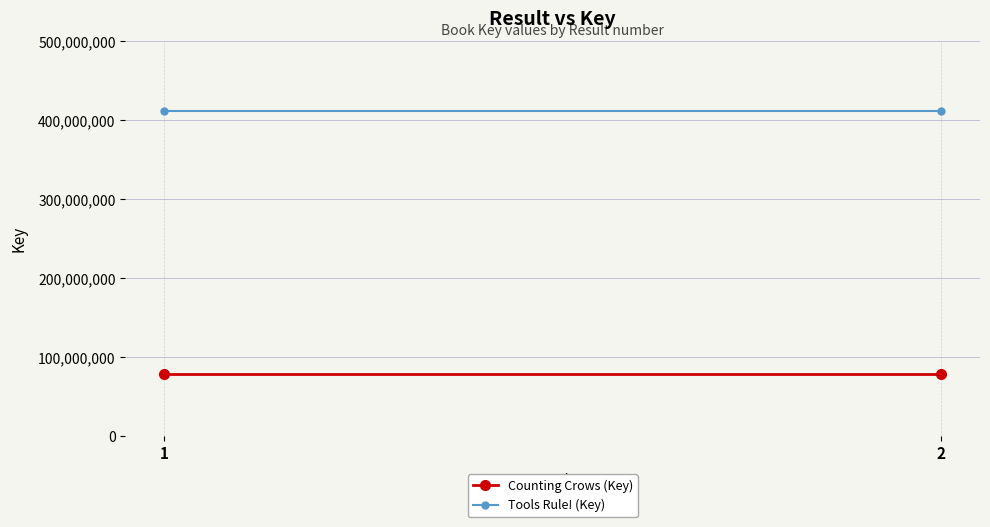

Reading left to right, extract all data points from this chart.

Counting Crows (Key): 79156368	79156368
Tools Rule! (Key): 411948126	411948126